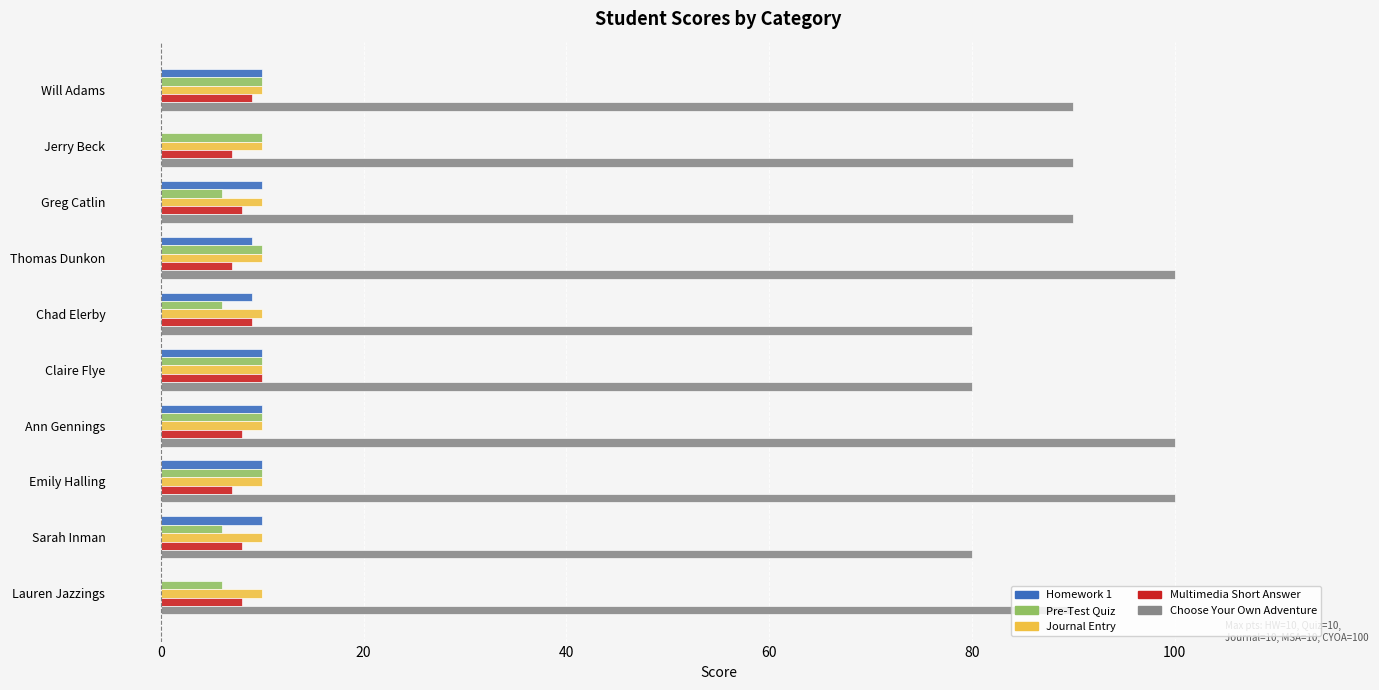

Count the number of data series in this chart.

5